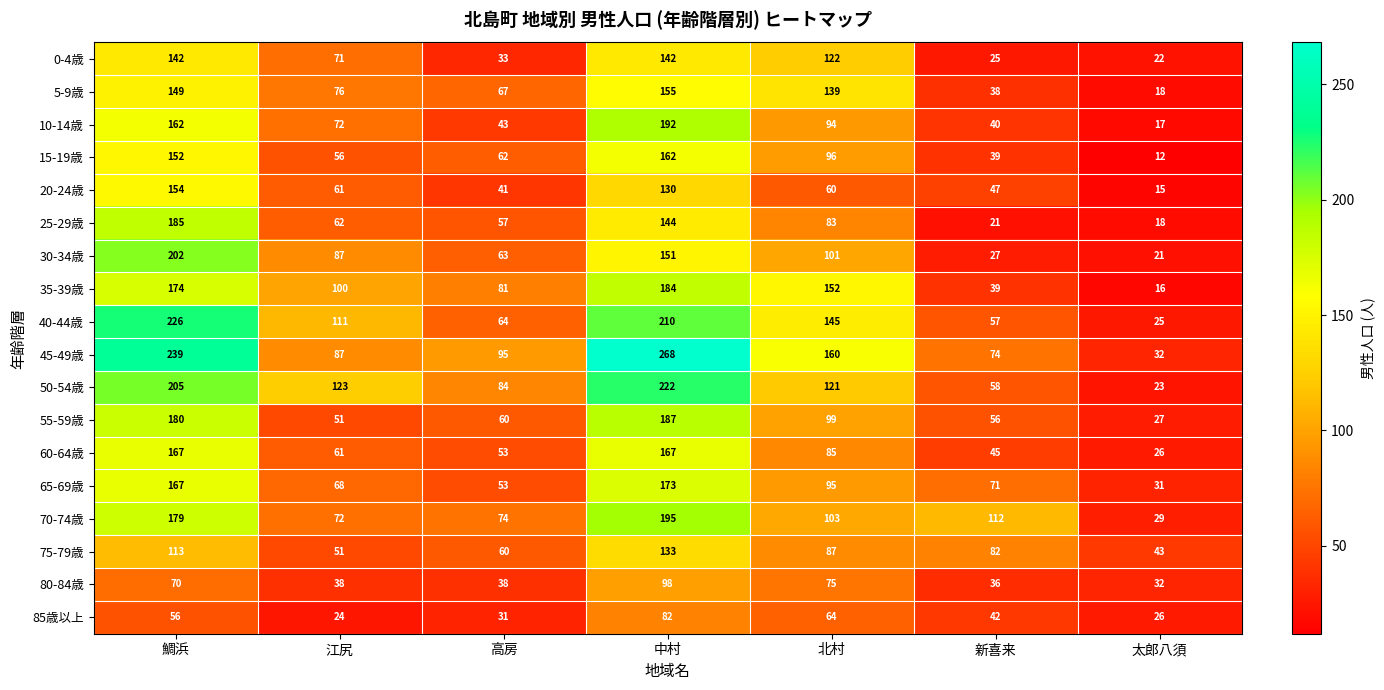

The 35-39歳 series shows 114 at 中村. True or false?

False